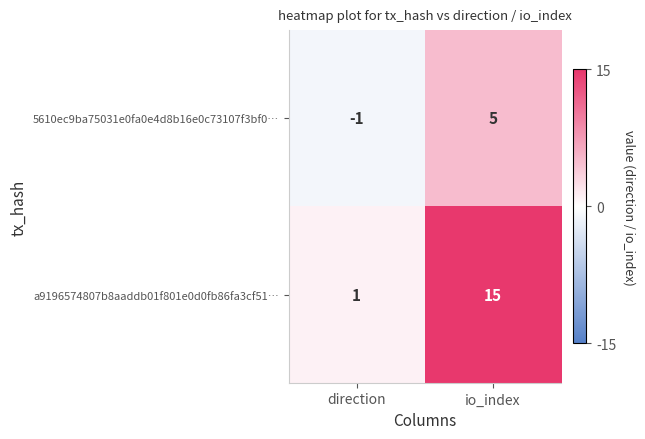

What is the total value across all series at io_index?

20